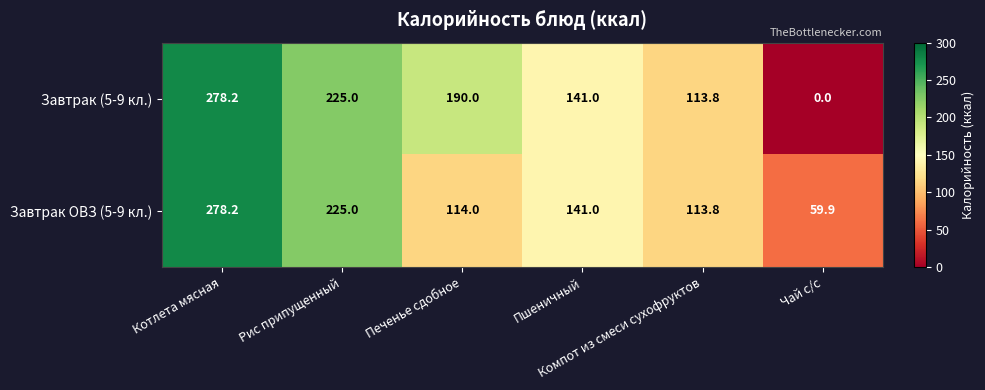

How many series are shown in this chart?

2